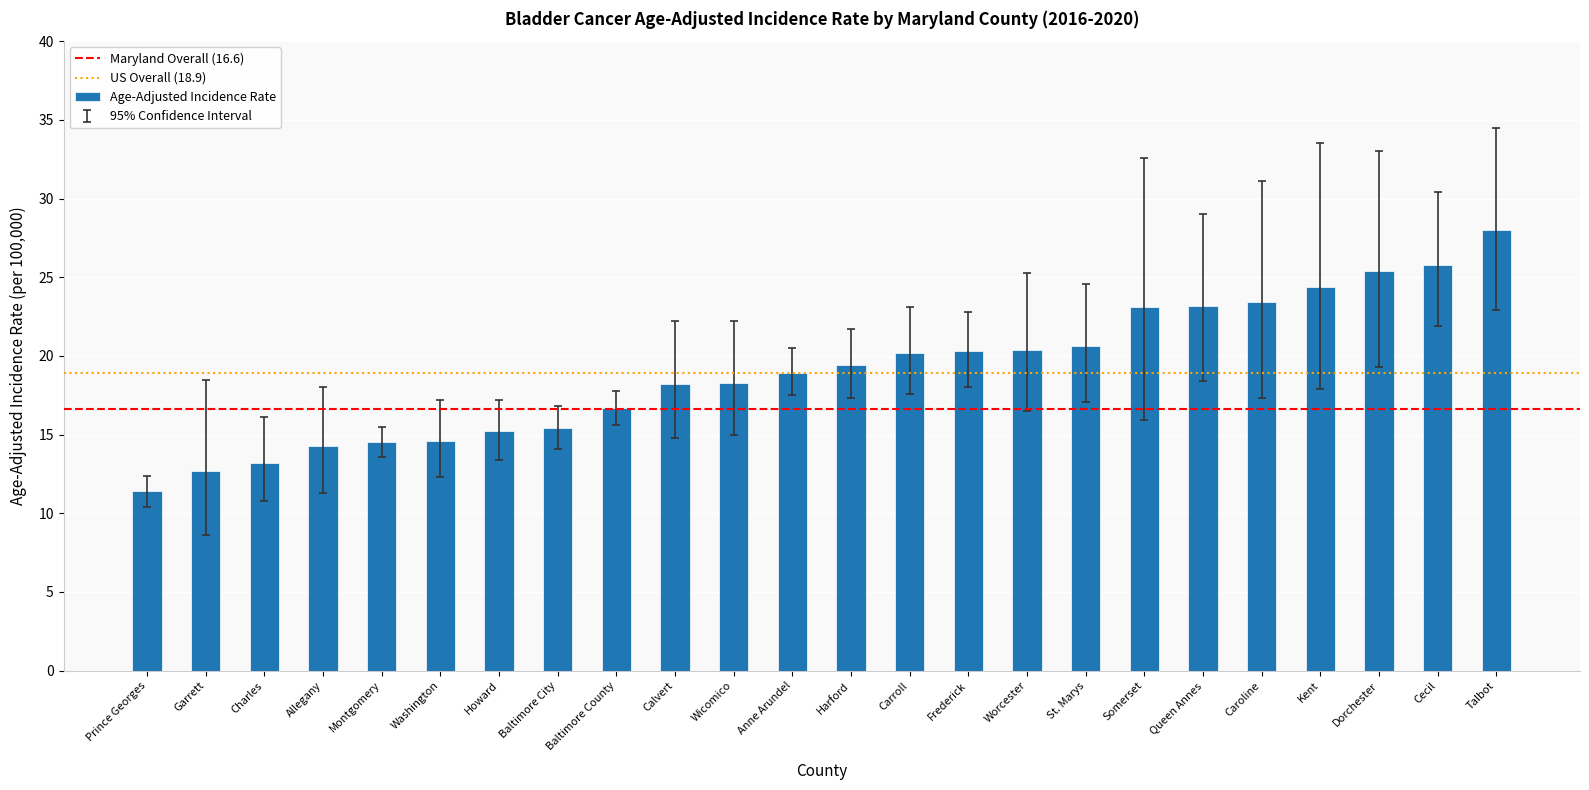

Read the value at Wicomico.

18.3